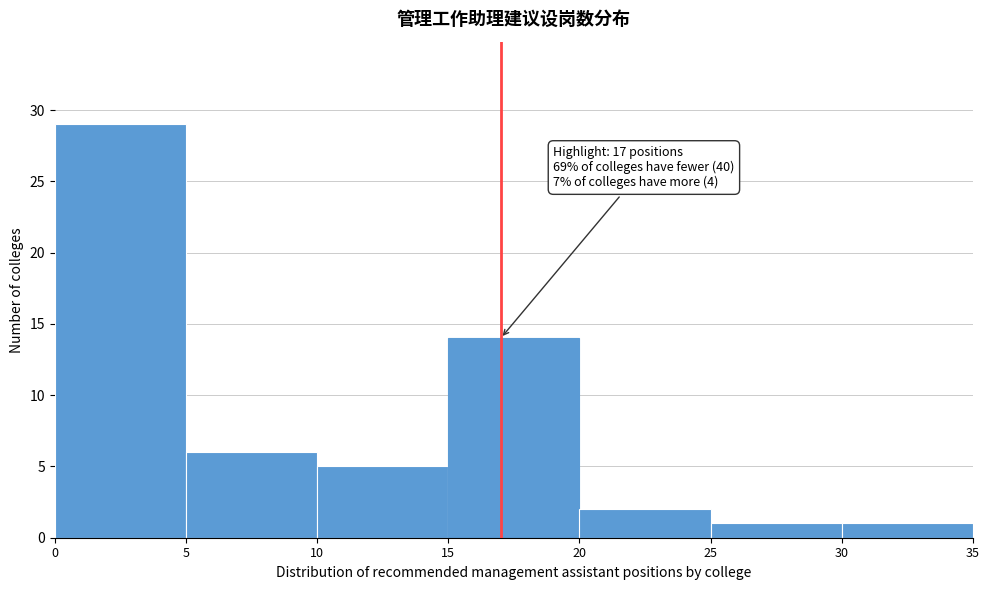

Over which range of the x-axis is the bar tallest?

0 to 5